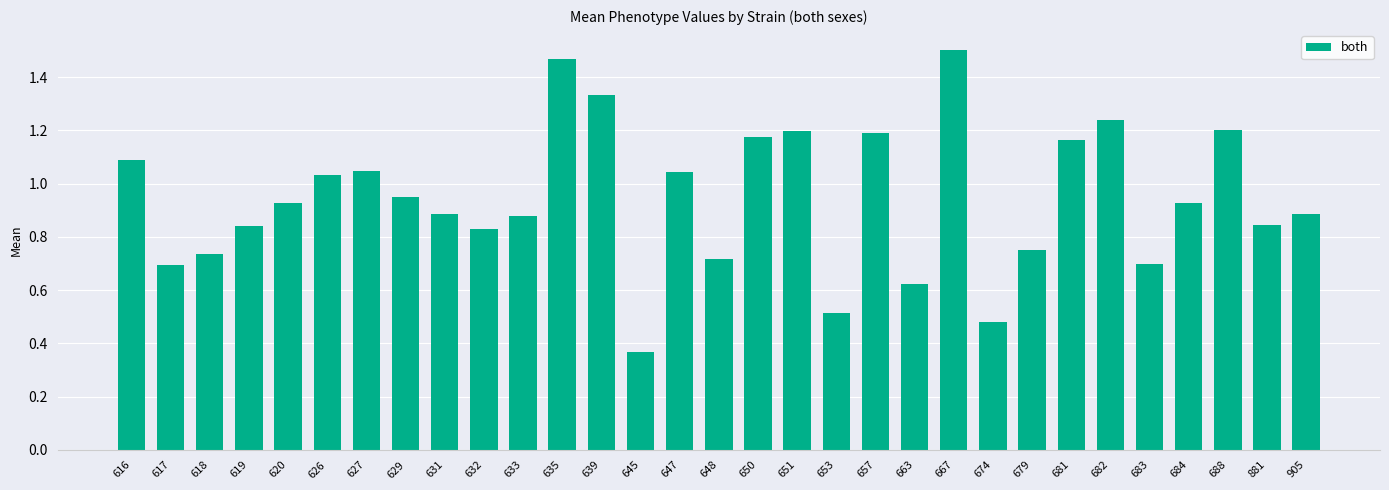

True or false: the data shows 0.5 at 653.

True